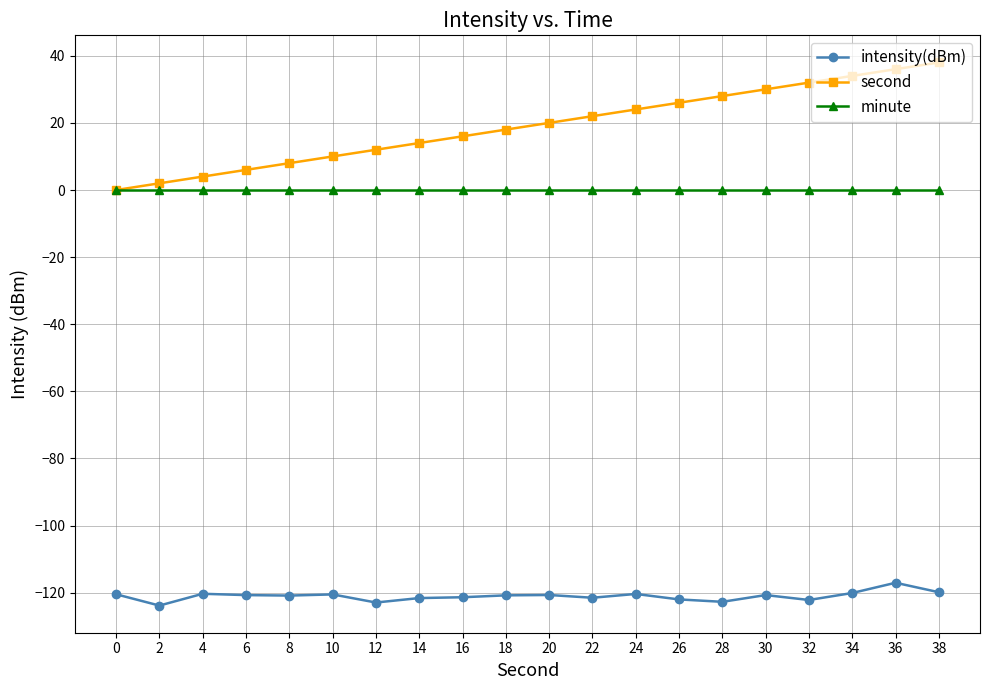

Rank the categories by second value from lowest to highest.

0, 2, 4, 6, 8, 10, 12, 14, 16, 18, 20, 22, 24, 26, 28, 30, 32, 34, 36, 38